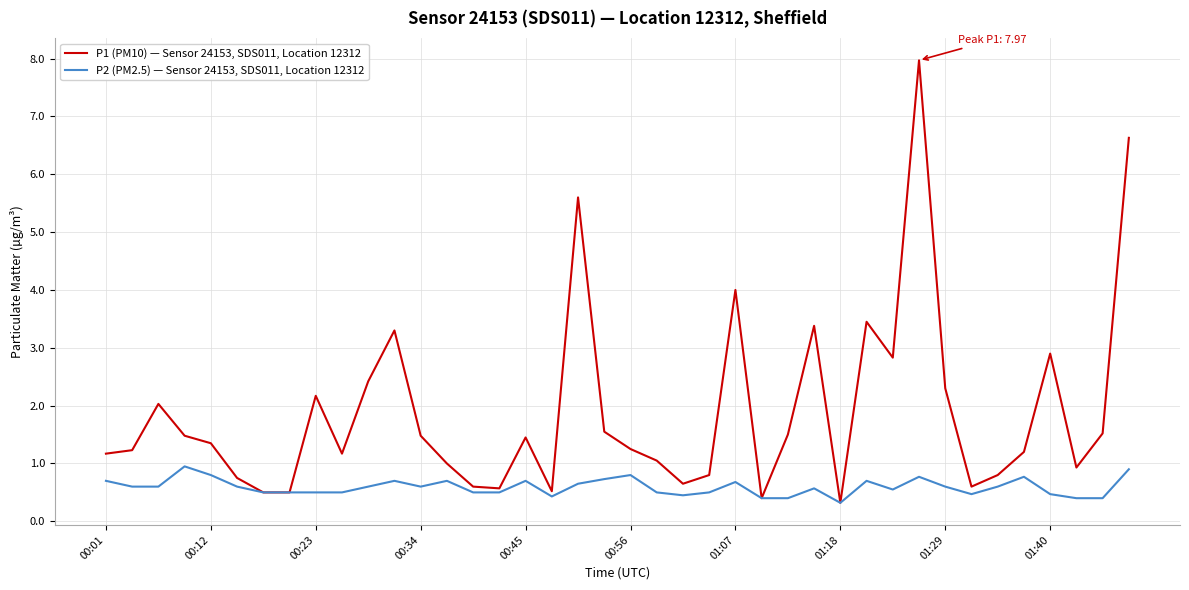

What is the maximum value shown in the chart?

8.0